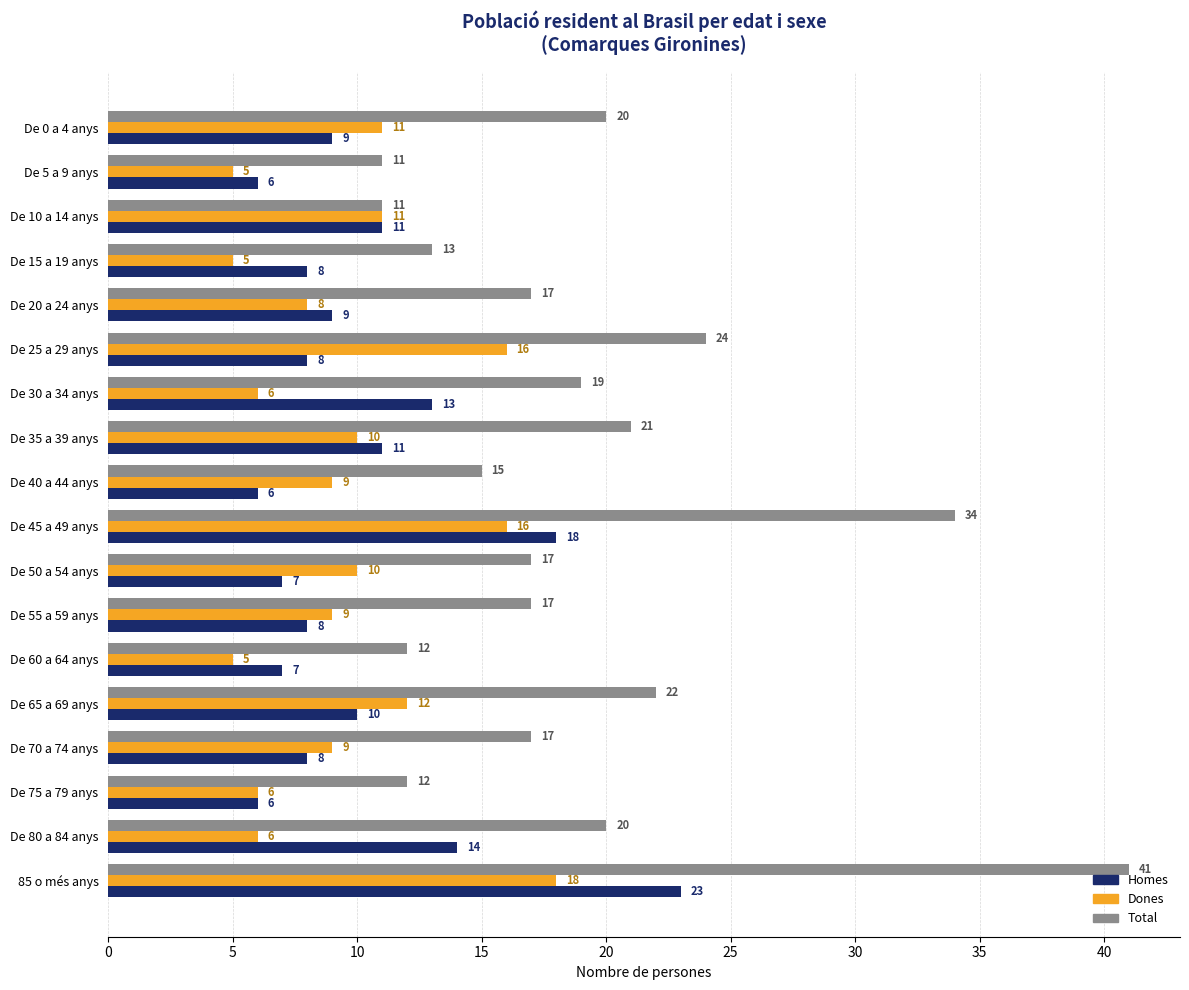

Which series has the largest range (max minus min)?

Total